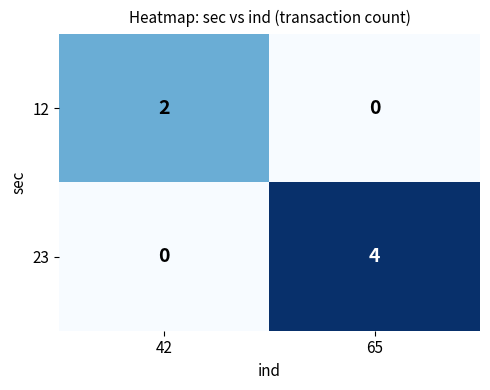

The 23 series shows -2 at 42. True or false?

False